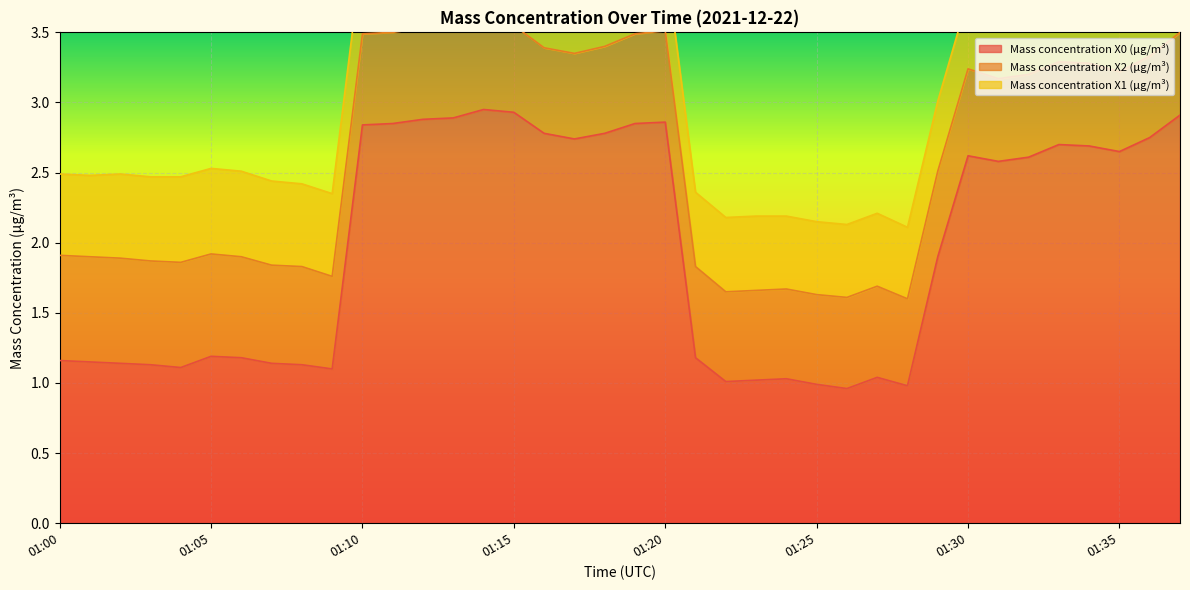

The value of Mass concentration X1 (μg/m³) at 01:01 is 0.2. True or false?

False